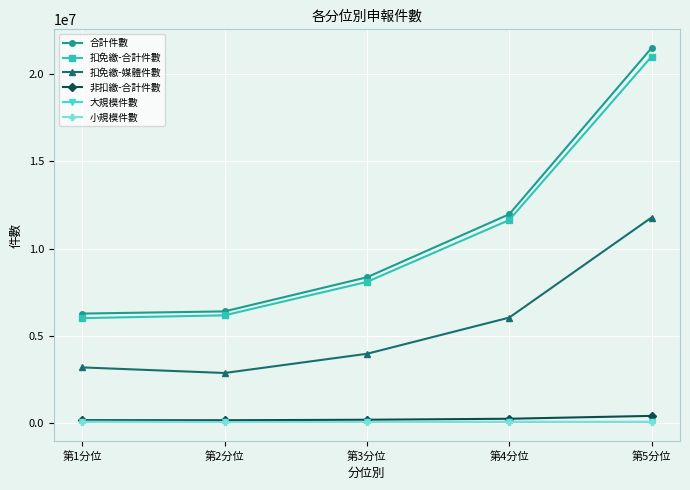

What is the difference between the maximum and minimum values in the 合計件數 series?

15238447